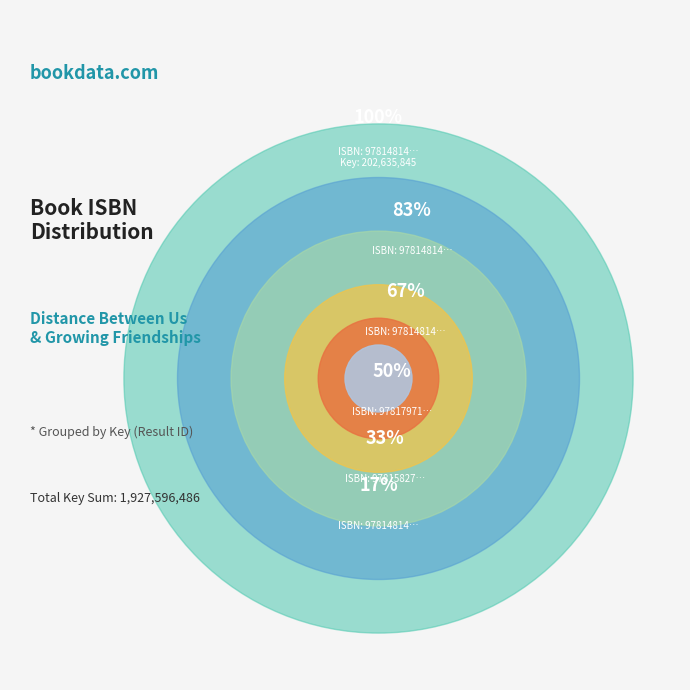

How many segments does this pie chart have?

6